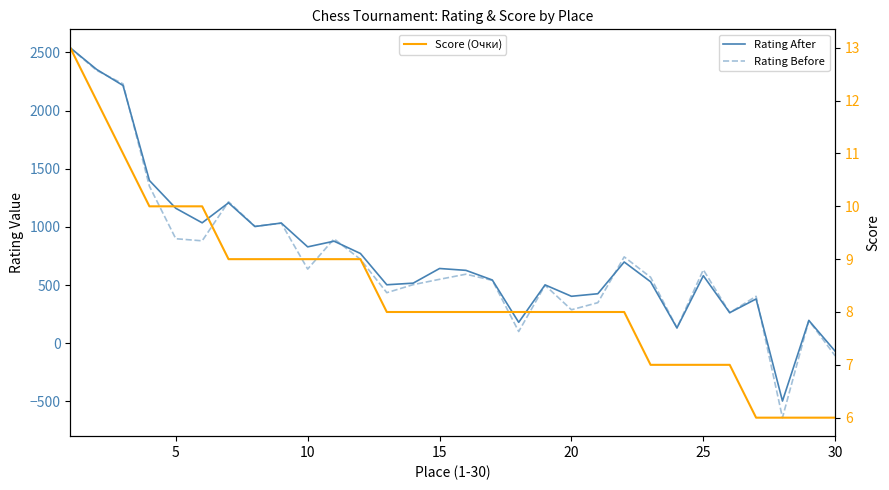

Reading left to right, what are all the values shown in this chart?

Rating After: 2540	2354	2216	1399	1160	1035	1207	1003	1033	828	877	771	502	516	642	626	543	179	501	403	425	698	528	131	580	262	380	-498	195	-70
Rating Before: 2538	2346	2230	1350	898	880	1216	1005	1032	637	897	721	434	503	549	593	540	100	498	287	348	742	567	131	631	262	403	-641	195	-110
Score (Очки): 13	12	11	10	10	10	9	9	9	9	9	9	8	8	8	8	8	8	8	8	8	8	7	7	7	7	6	6	6	6